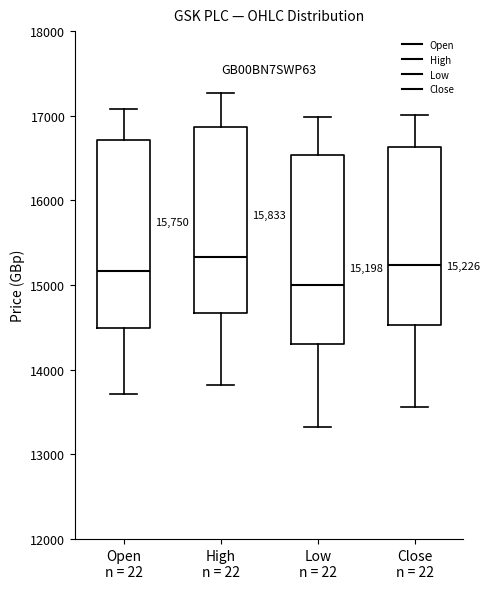

Which box's median line is the lowest?

Low n = 22